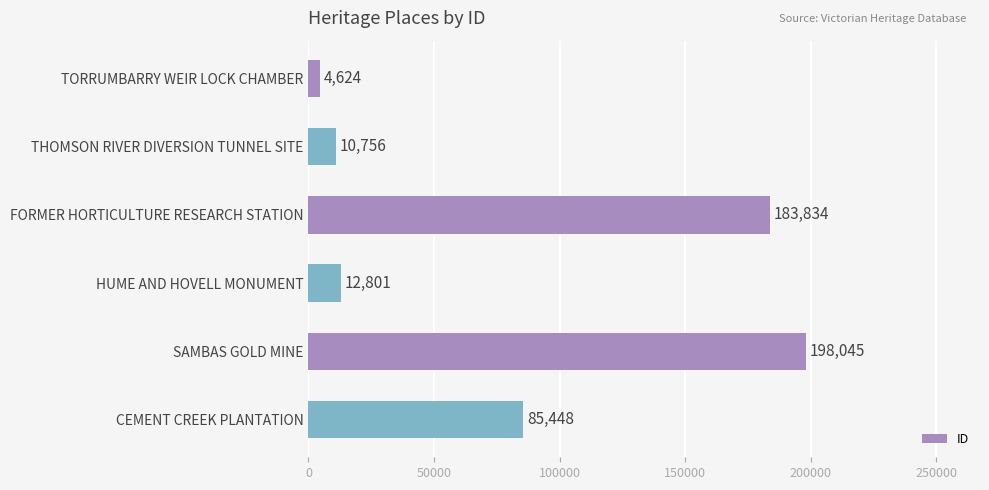

At which label is the value closest to 101334?

CEMENT CREEK PLANTATION